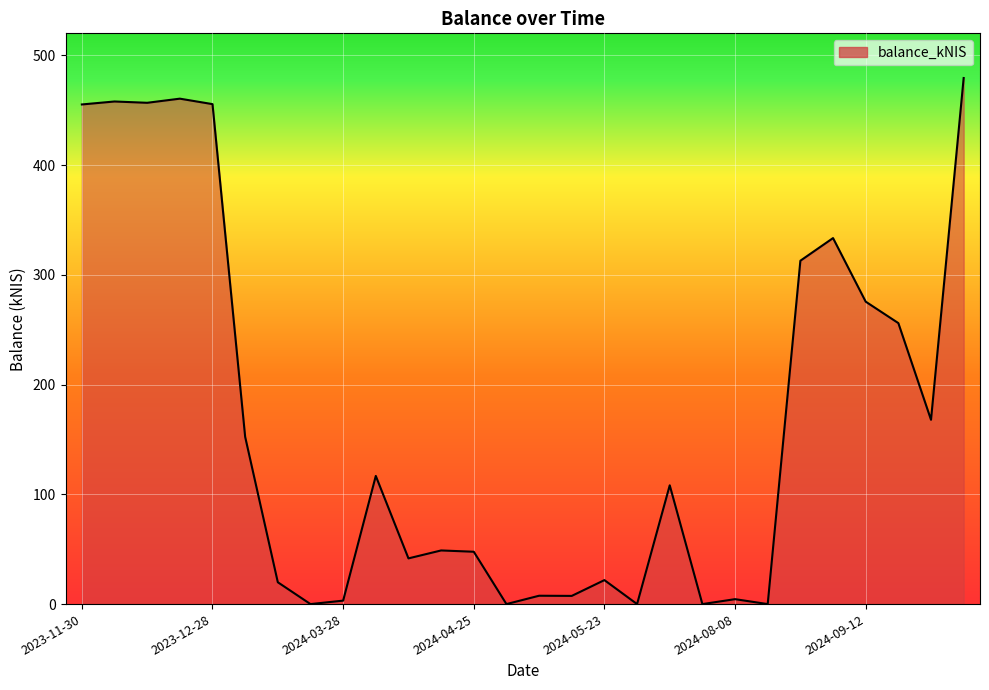

What is the greatest value displayed?

479.3